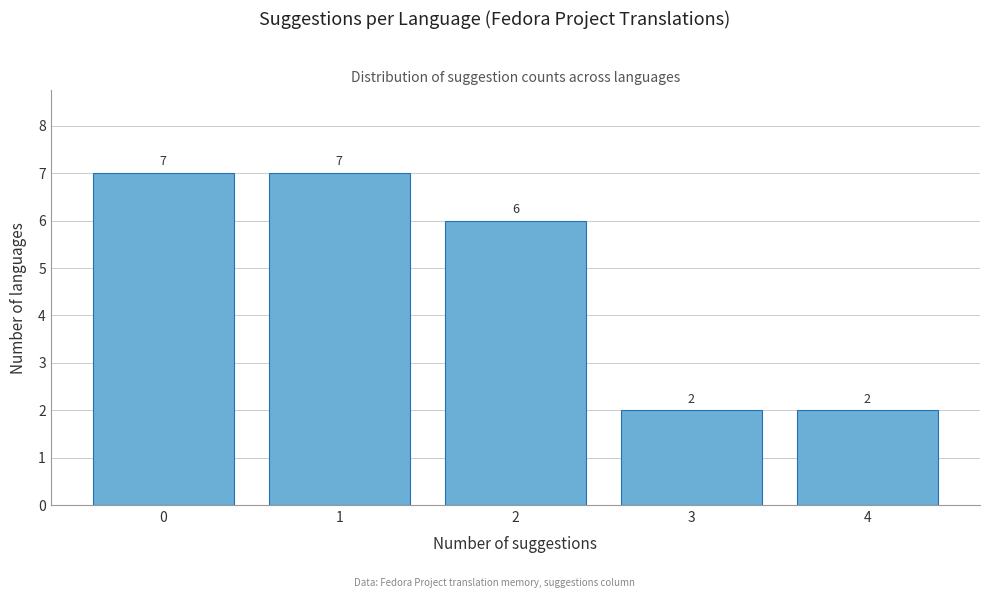

How tall is the bar that spans 2.5 to 3.5 on the x-axis?

2